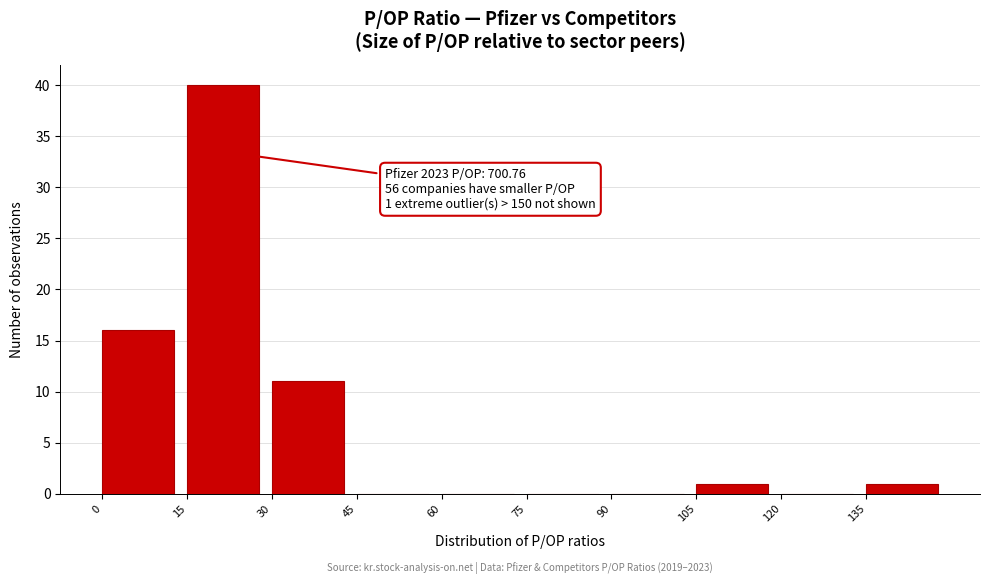

Which range on the x-axis has the tallest bar?

15 to 30